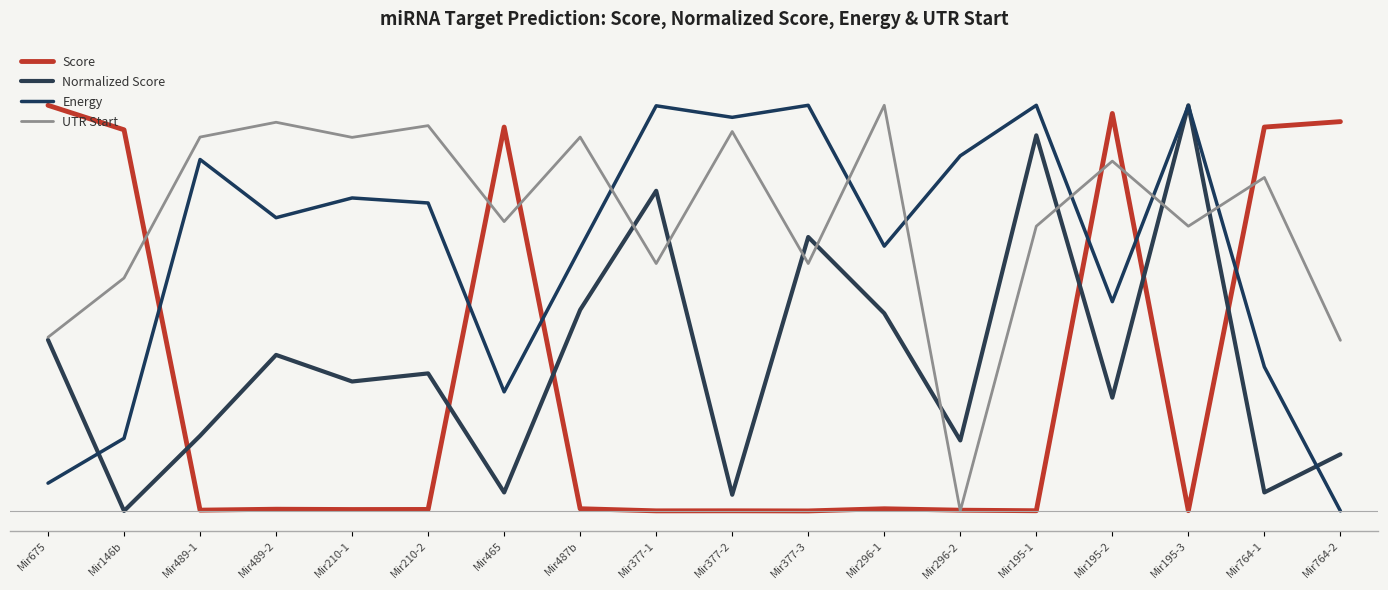

What are all the series names shown in the legend?

Score, Normalized Score, Energy, UTR Start